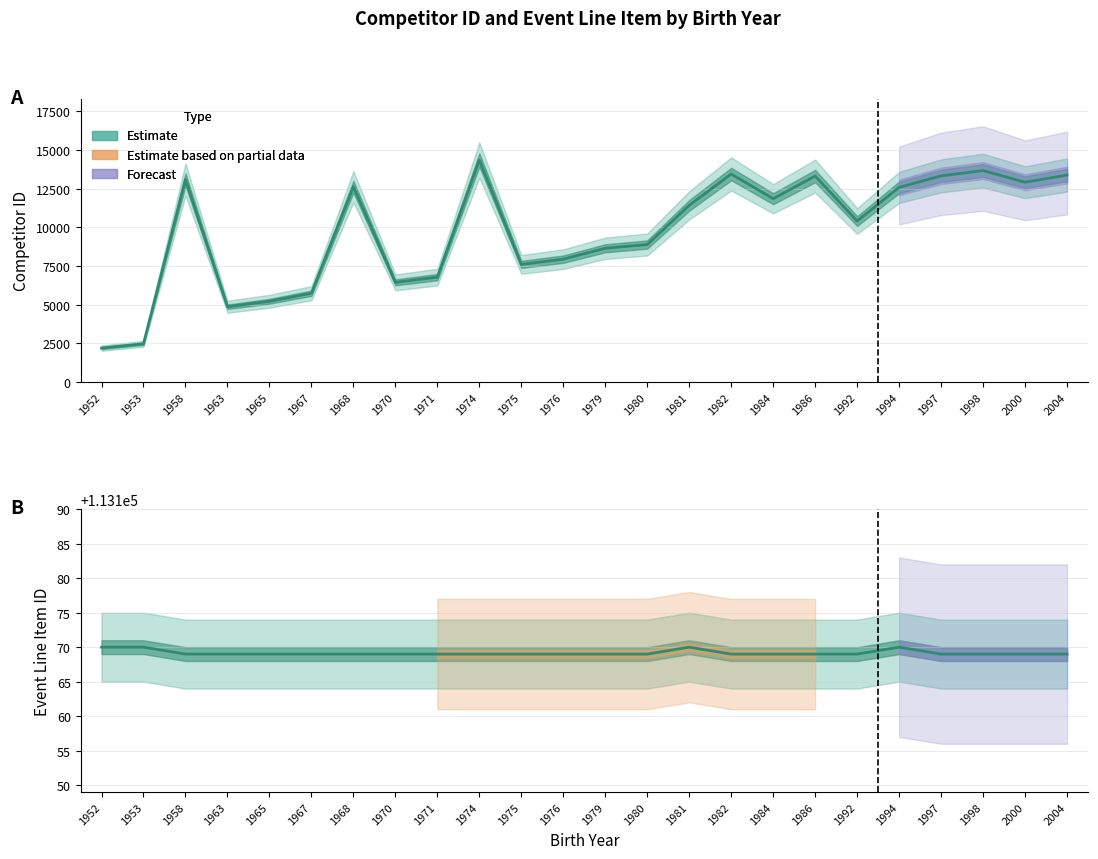

What is the value of the mszsz_line_item_id point at the 11th from the left?

113169